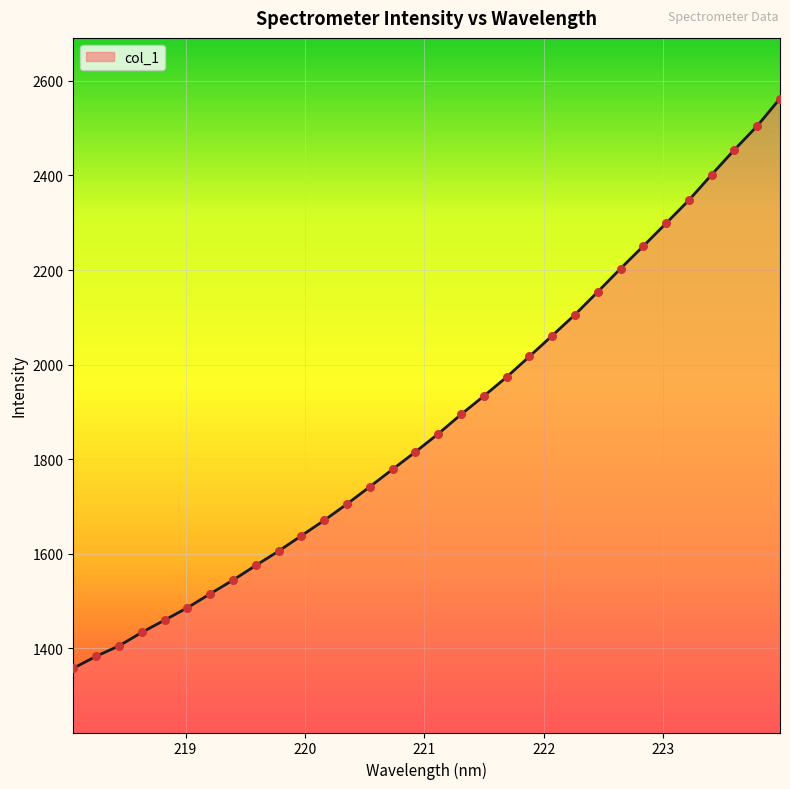

What is the greatest value displayed?

2562.5